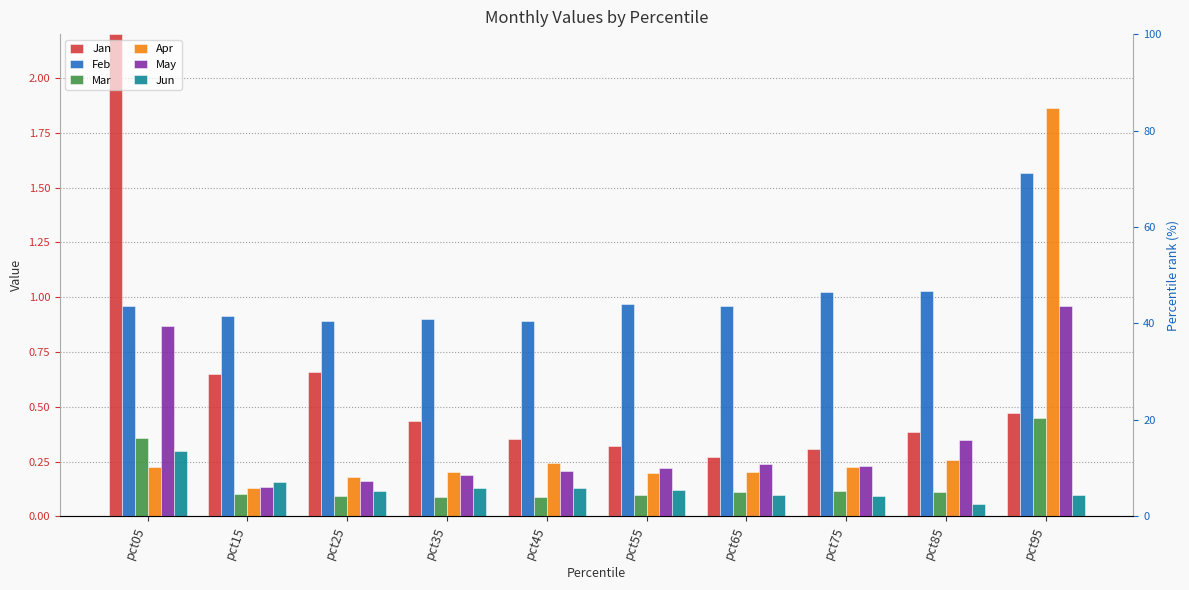

What is the total value across all series at pct65?

1.9